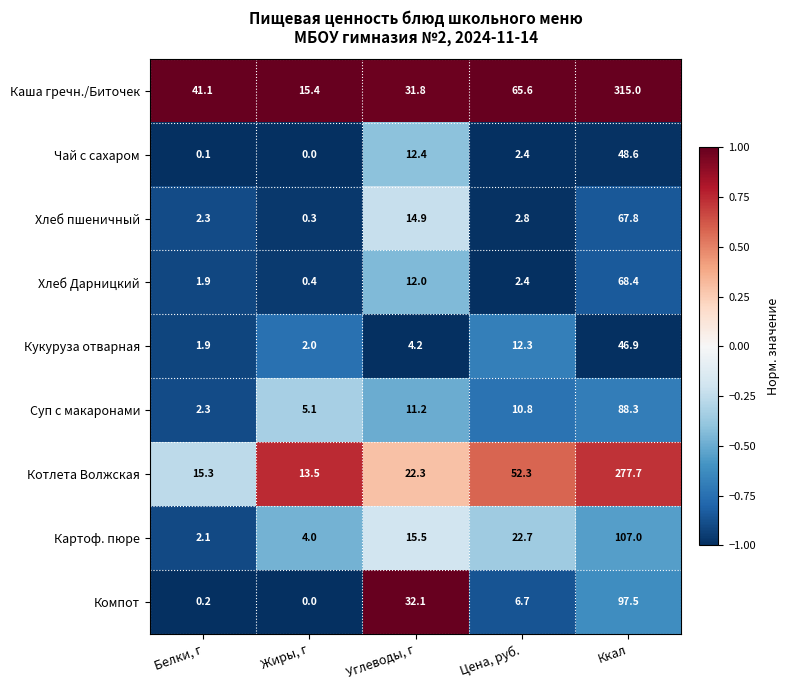

What is the minimum value shown in the chart?

0.0